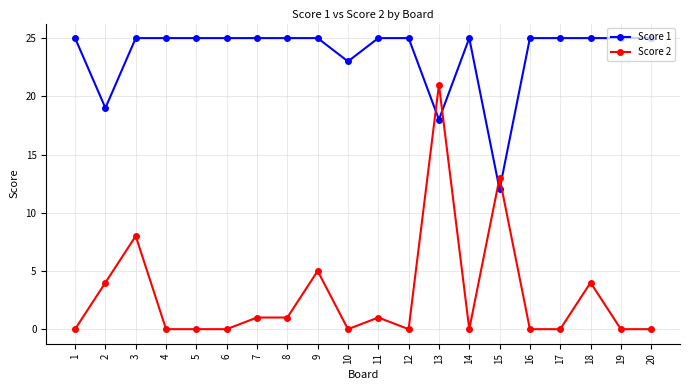

Read the Score 2 value at 7.

1